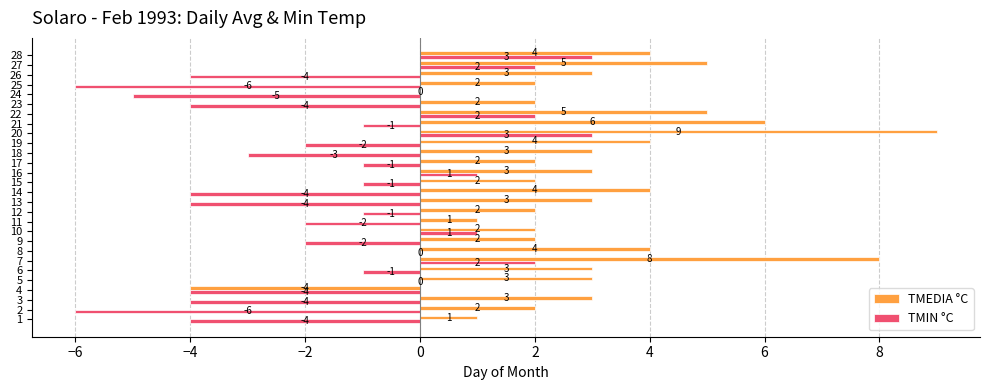

What is the sum of all TMIN °C values?

-45